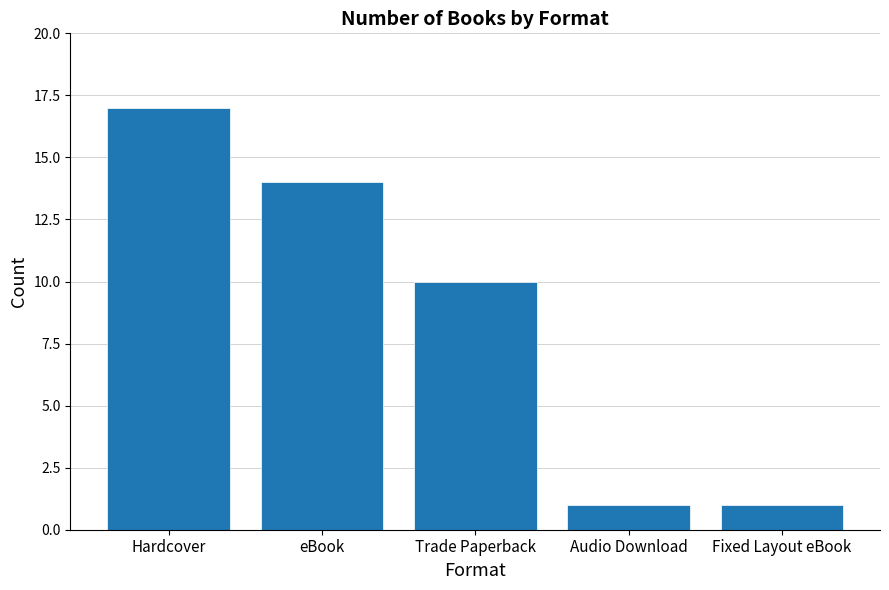

Reading left to right, what are all the values shown in this chart?

17	14	10	1	1